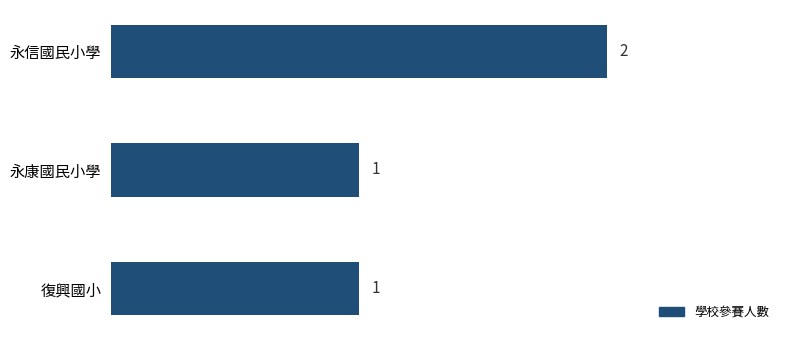

How many bars are there in total?

3